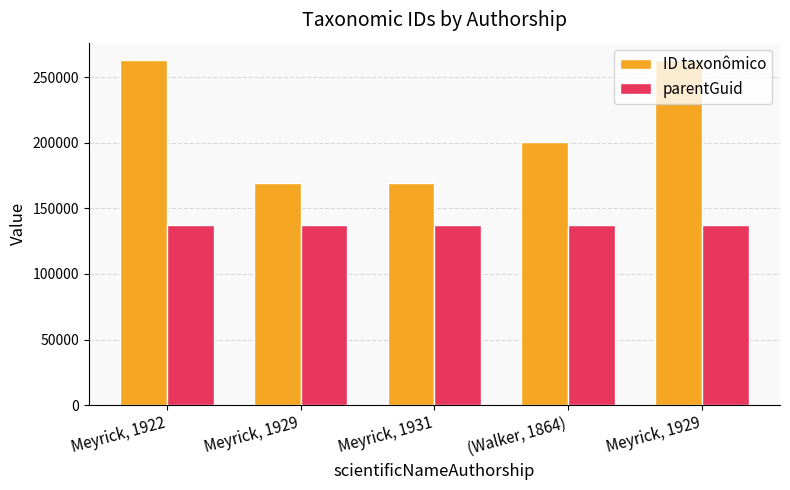

What is the average value of the ID taxonômico series?

213090